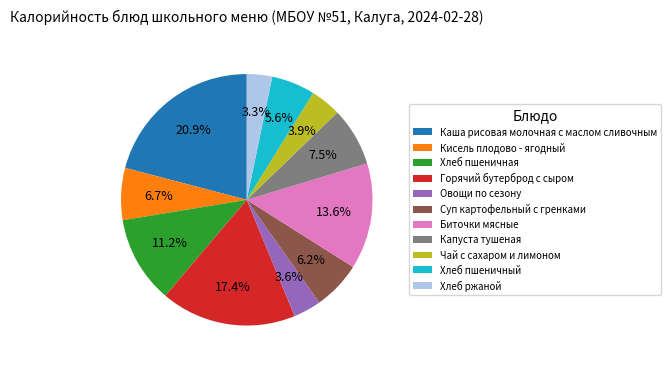

Is Хлеб пшеничный the majority of the pie?

No